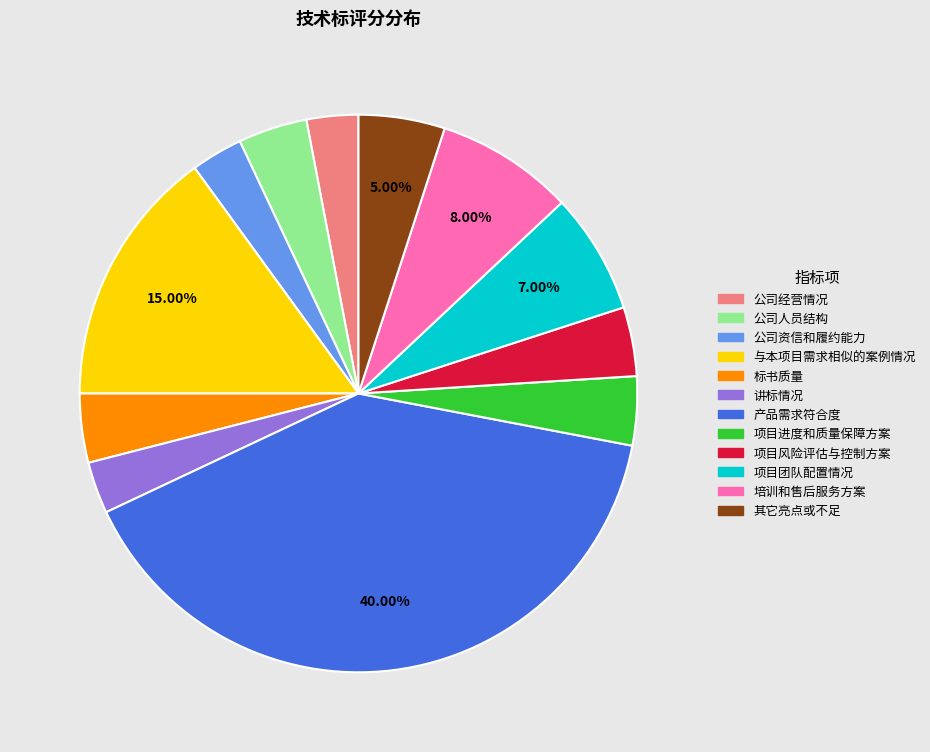

Do 标书质量 and 与本项目需求相似的案例情况 together represent more than half of the pie?

No